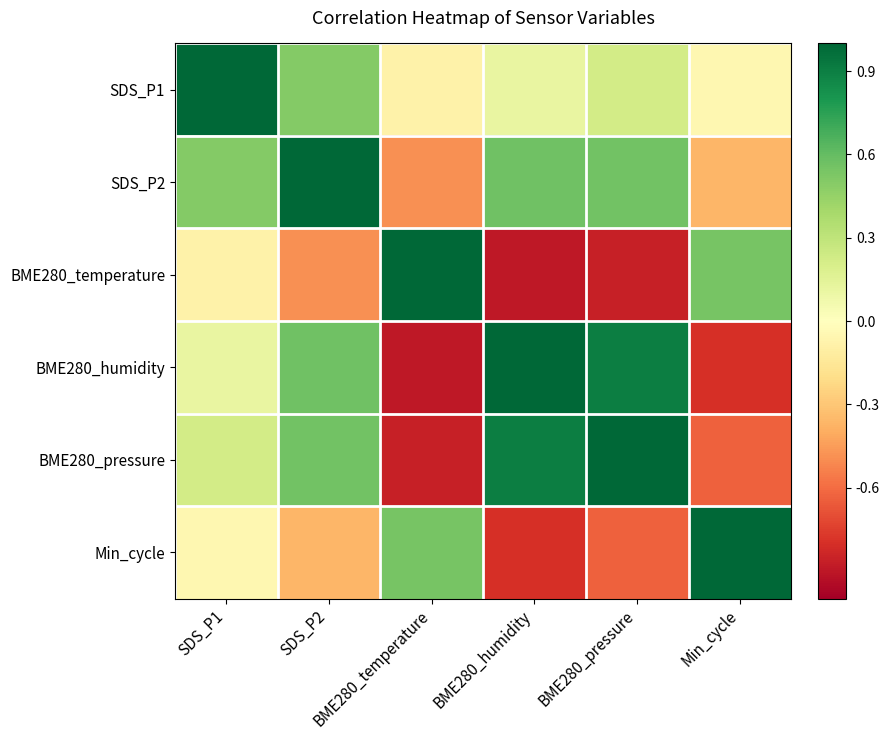

List the series in order of their peak value, highest first.

SDS_P1, SDS_P2, BME280_temperature, BME280_humidity, BME280_pressure, Min_cycle